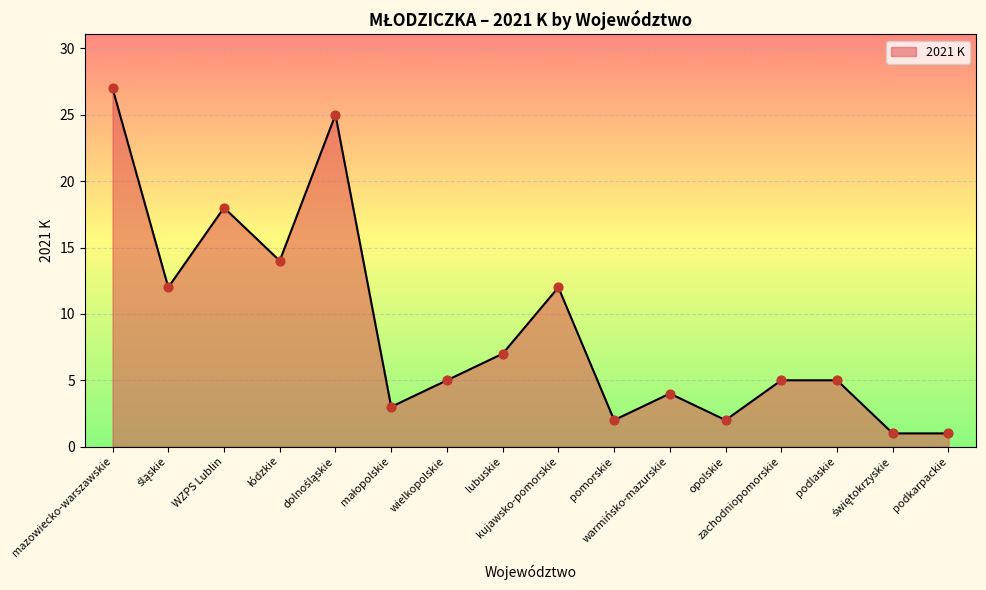

Approximately how many times larger is the value at mazowiecko-warszawskie compared to wielkopolskie?

5.4